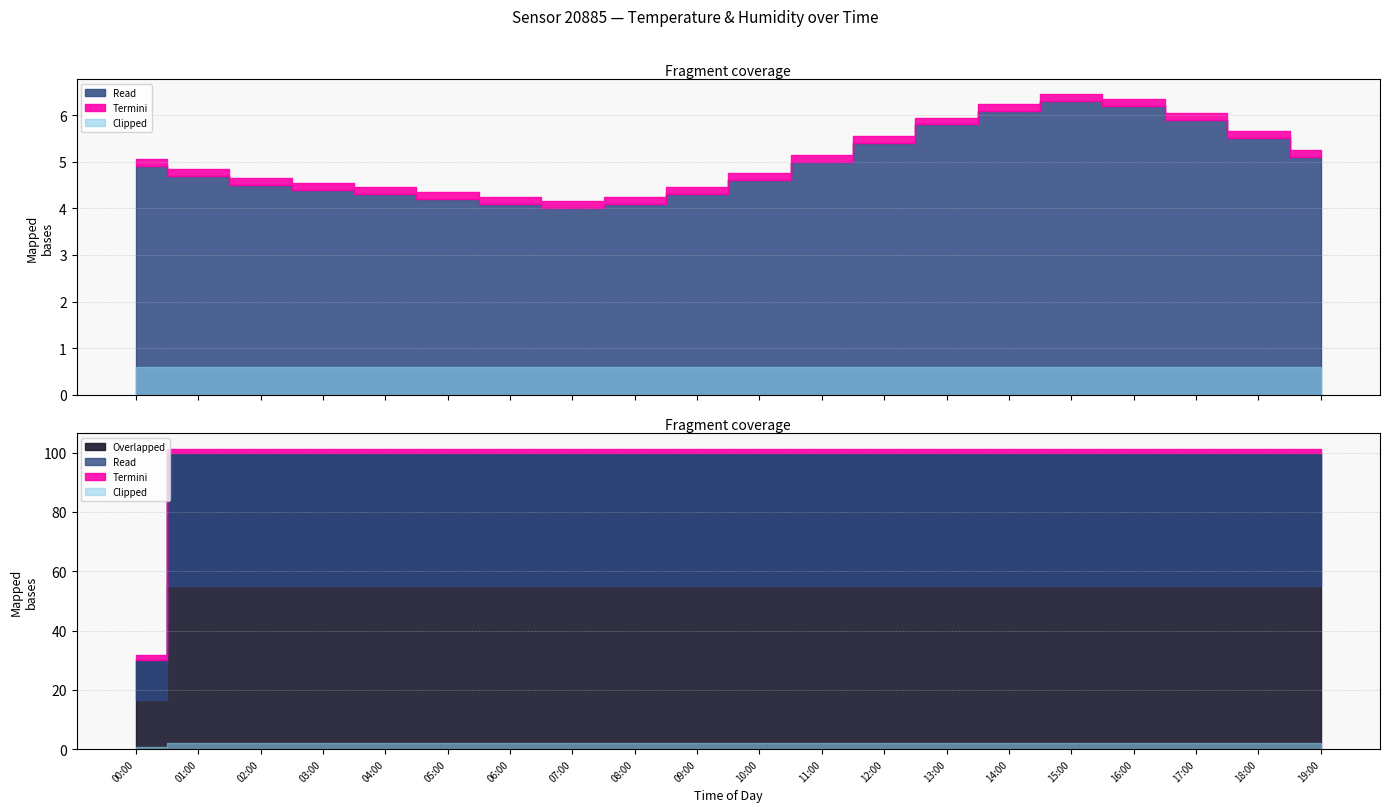

At which label is humidity closest to 65?

00:00